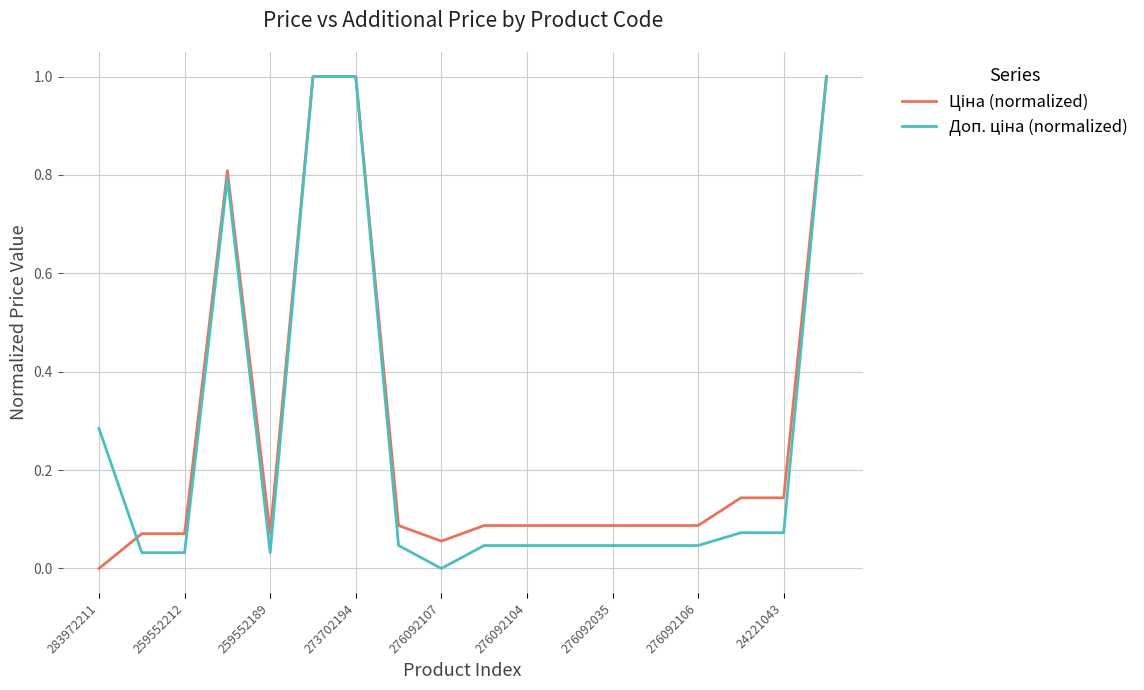

Does the chart have visible grid lines?

Yes